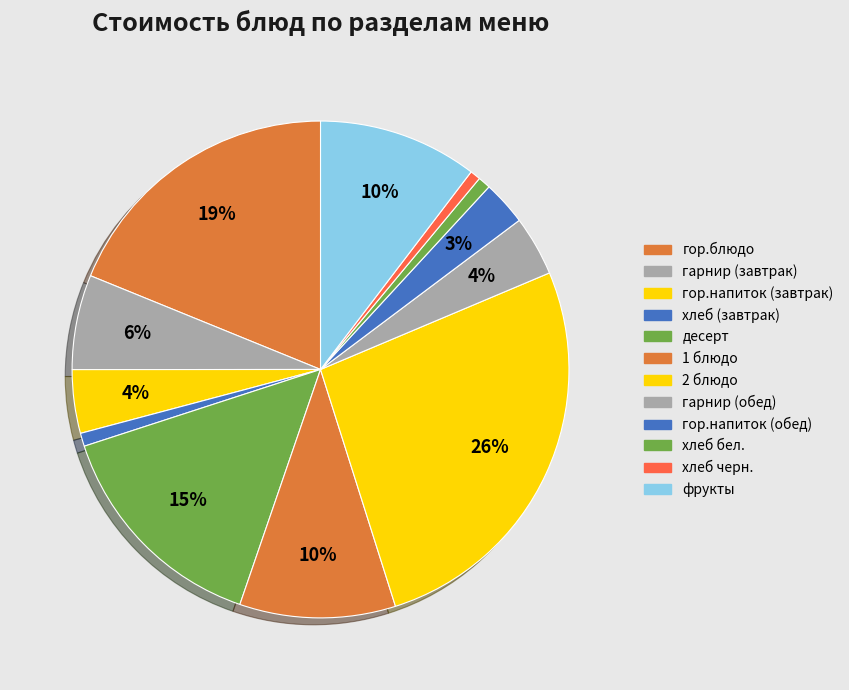

How many slices are in this pie chart?

12